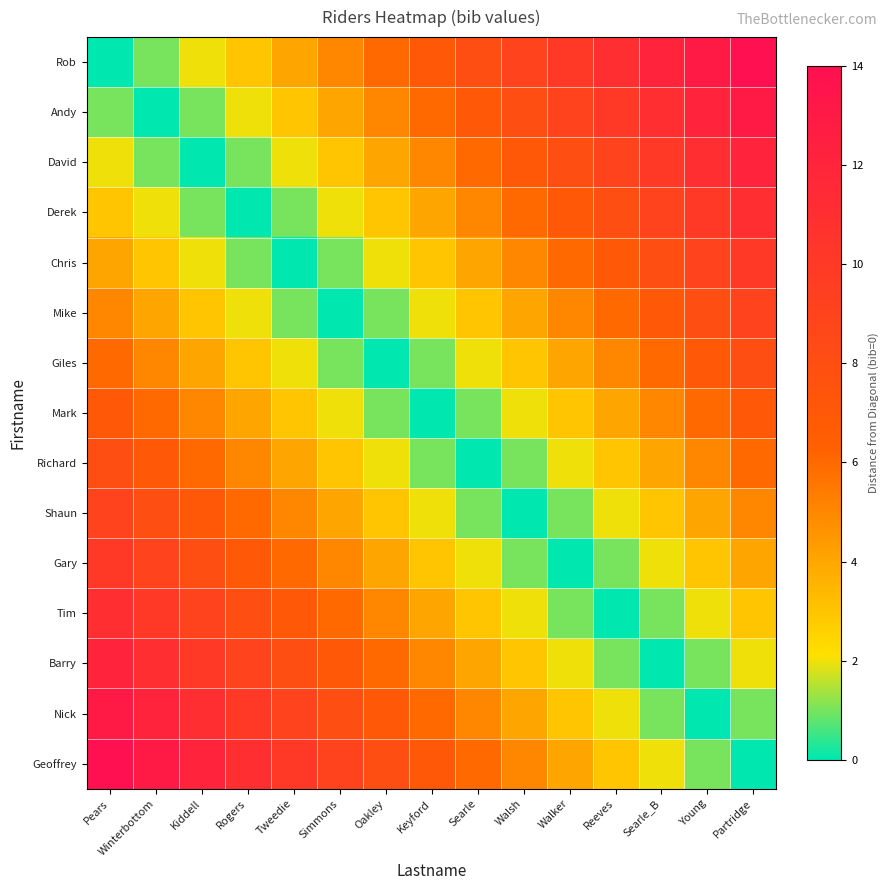

What is the difference between the highest and lowest values at Keyford?

7